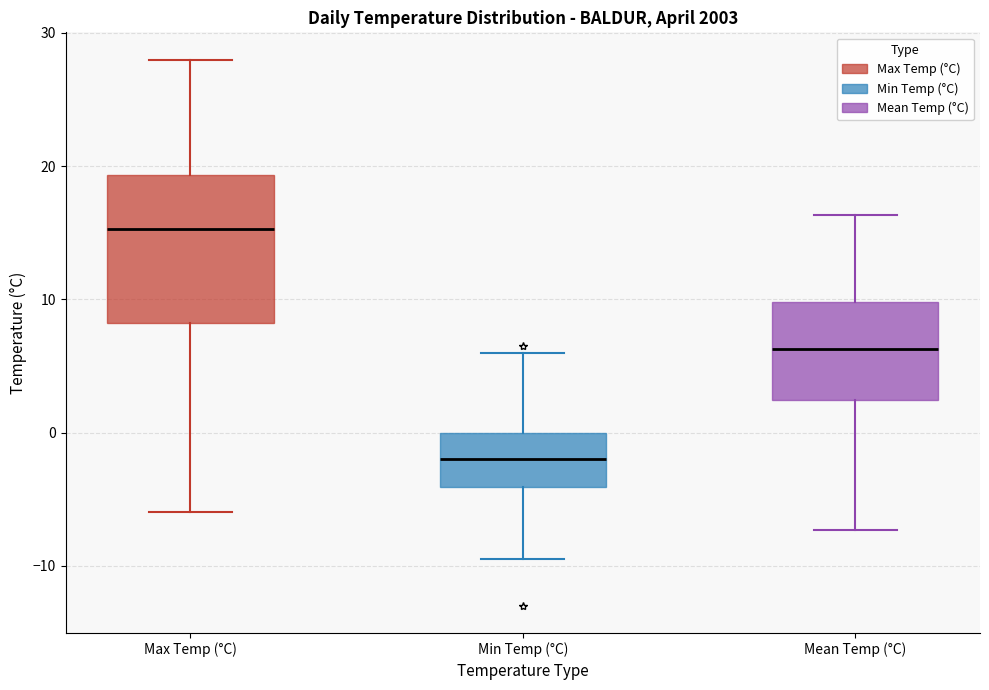

Which box is the tallest, from its lower edge to its upper edge?

Max Temp (°C)